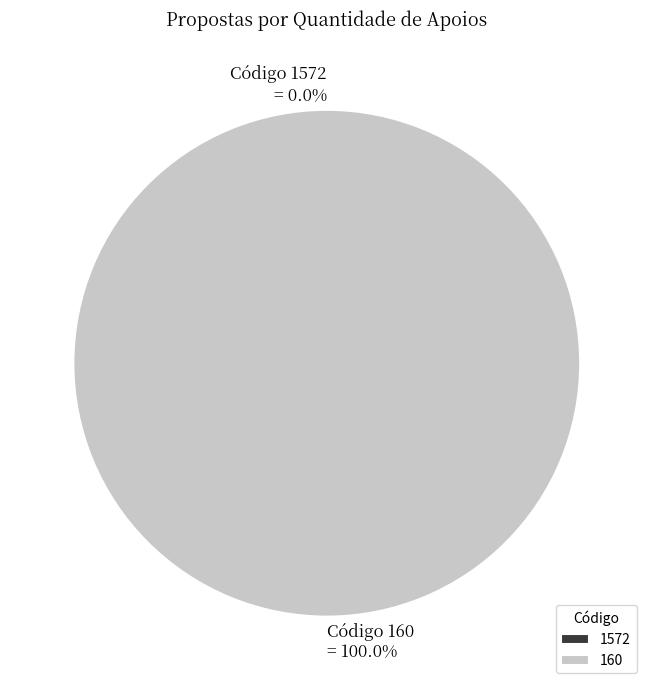

Which slice is the largest?

160